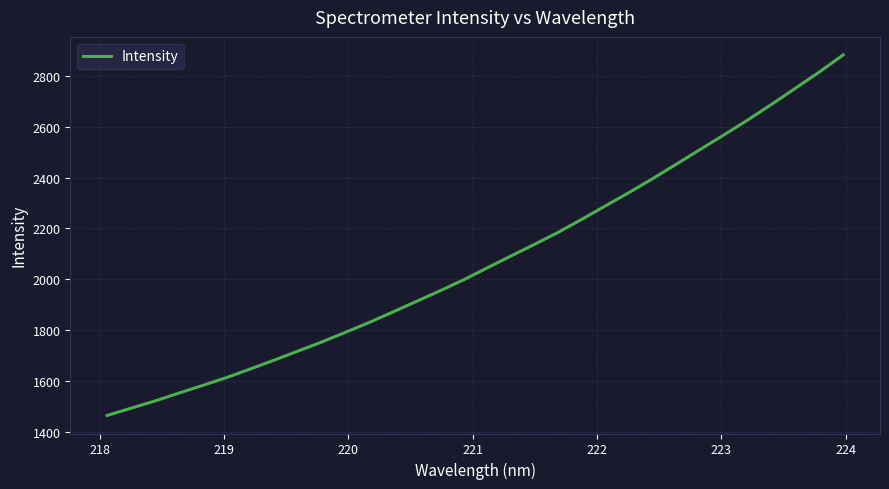

What is the maximum value shown in the chart?

2881.5